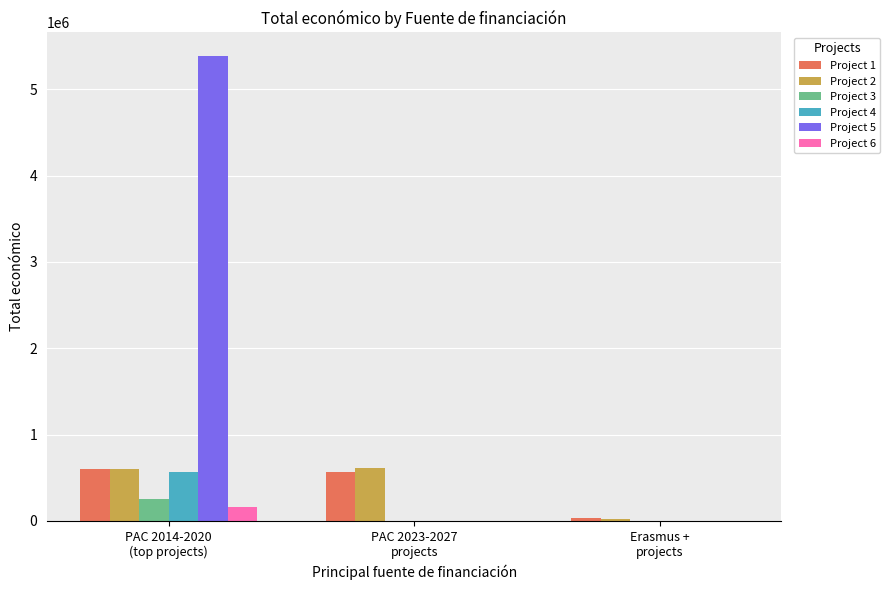

What is the maximum value shown in the chart?

5390598